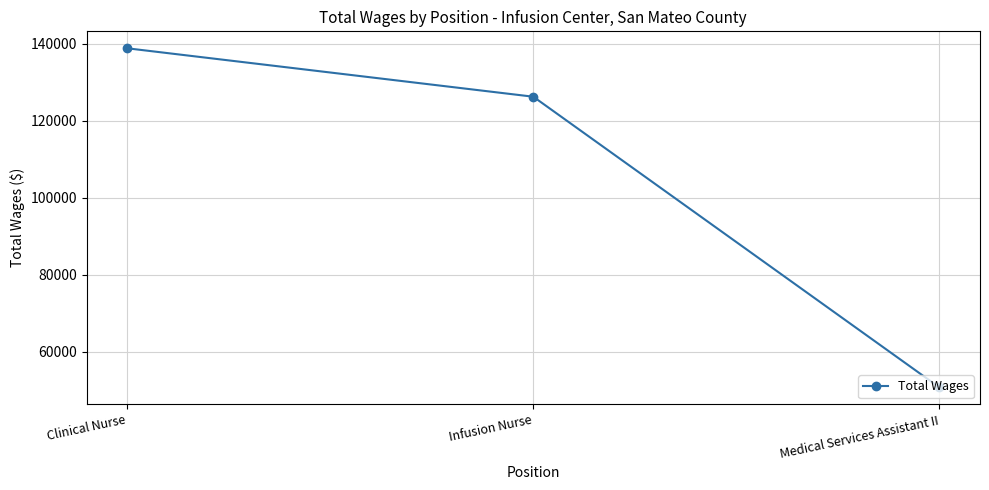

What is the greatest value displayed?

138779